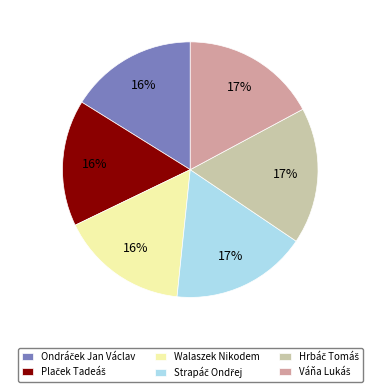

To the nearest percent, what percentage of the pie is Walaszek Nikodem?

16%